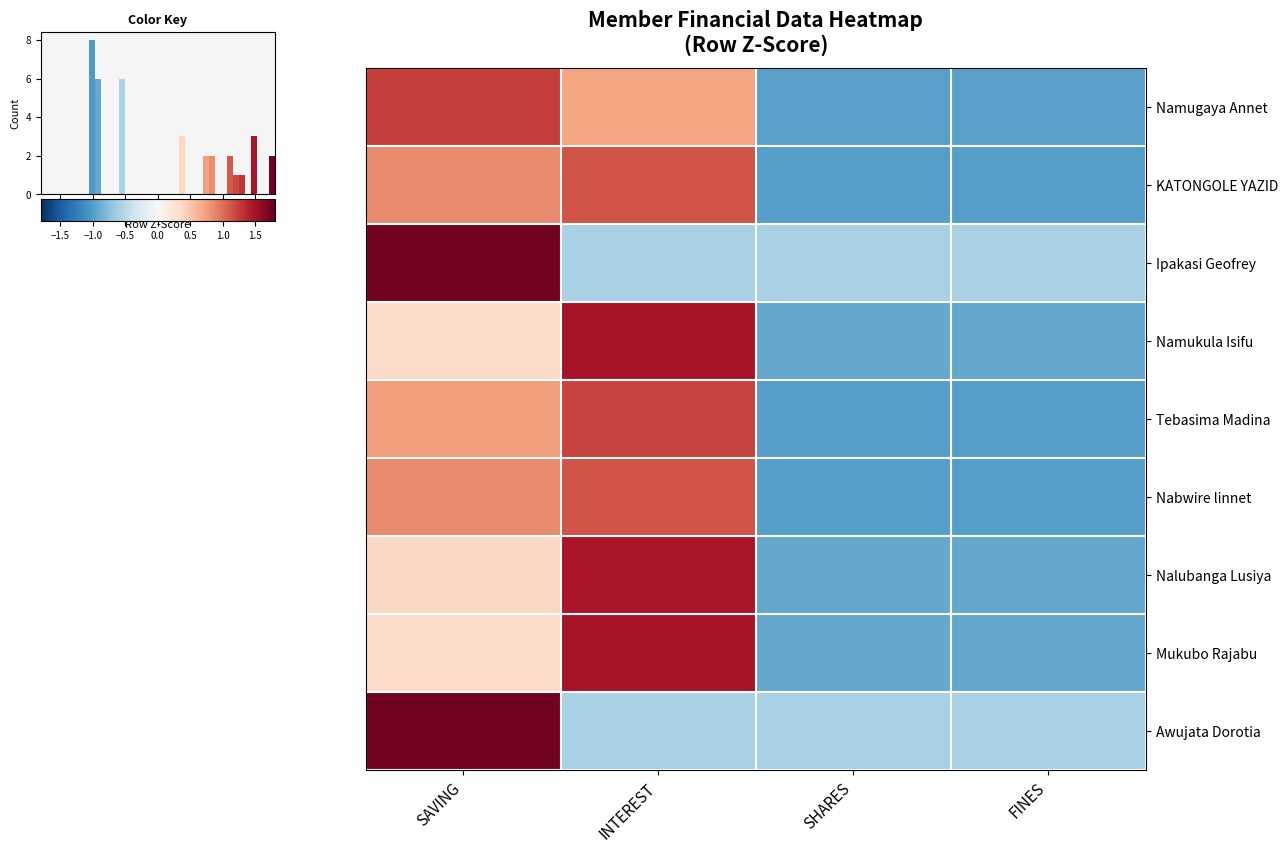

Rank the series by their maximum value, from lowest to highest.

KATONGOLE YAZID, Nabwire linnet, Tebasima Madina, Namugaya Annet, Nalubanga Lusiya, Namukula Isifu, Mukubo Rajabu, Ipakasi Geofrey, Awujata Dorotia